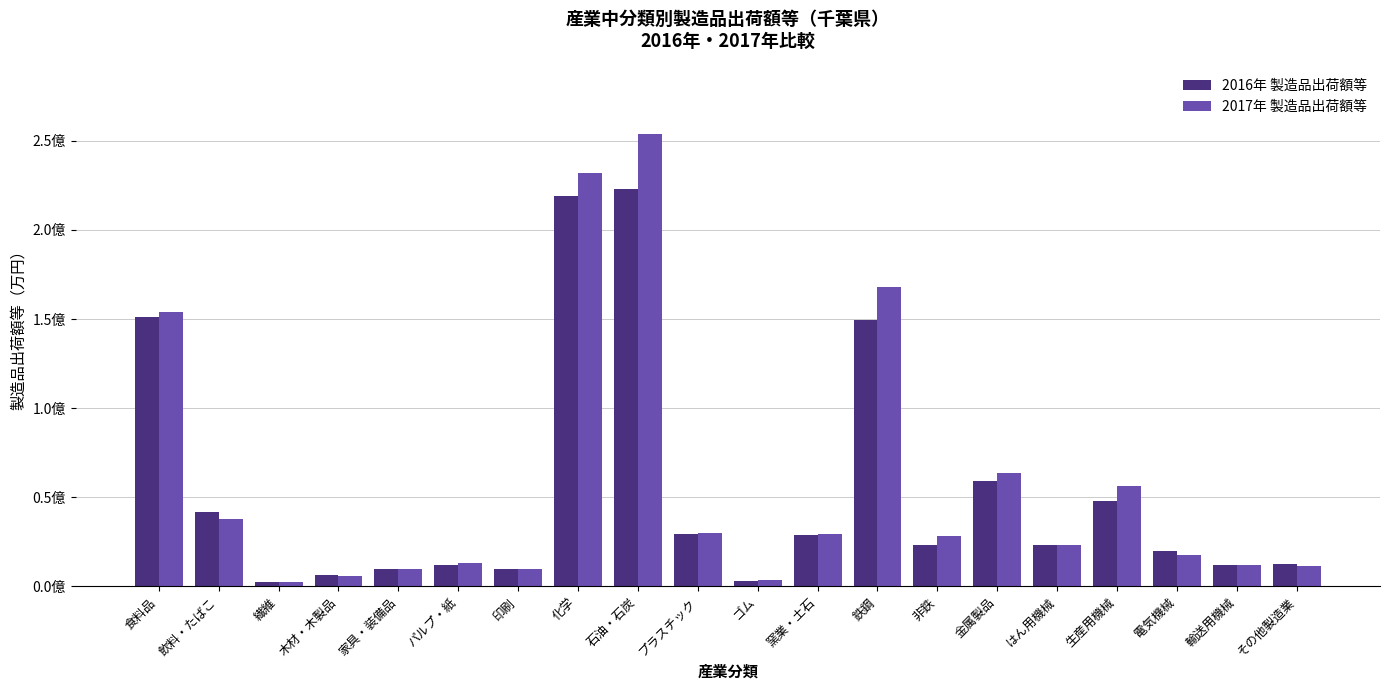

Is it true that 2017年 製造品出荷額等 equals 3741547 at ゴム?

True